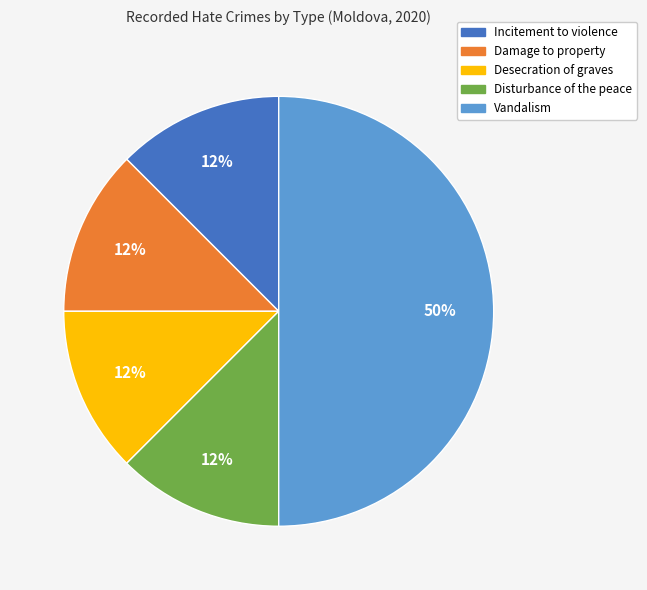

Does Disturbance of the peace account for over 50% of the chart?

No